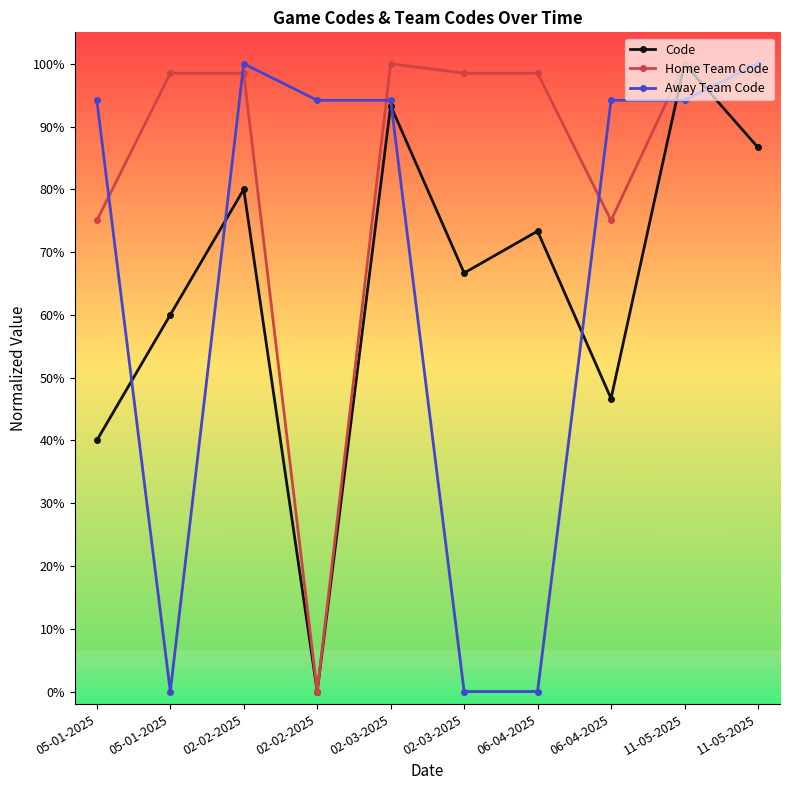

True or false: Home Team Code has more than 0 interior local peaks.

True